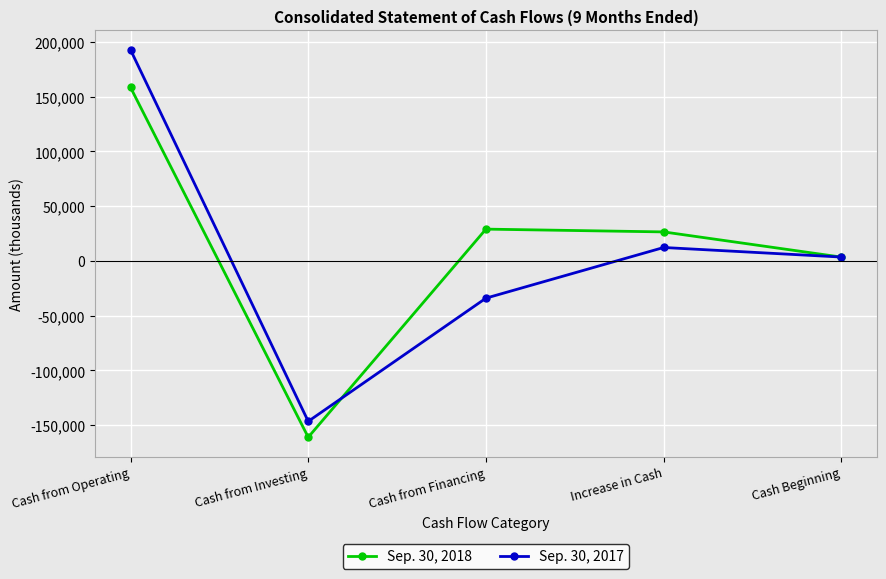

Reading left to right, extract all data points from this chart.

Sep. 30, 2018: Cash from Operating=158529	Cash from Investing=-161075	Cash from Financing=29039	Increase in Cash=26493	Cash Beginning=3472
Sep. 30, 2017: Cash from Operating=192856	Cash from Investing=-146572	Cash from Financing=-34025	Increase in Cash=12259	Cash Beginning=3521